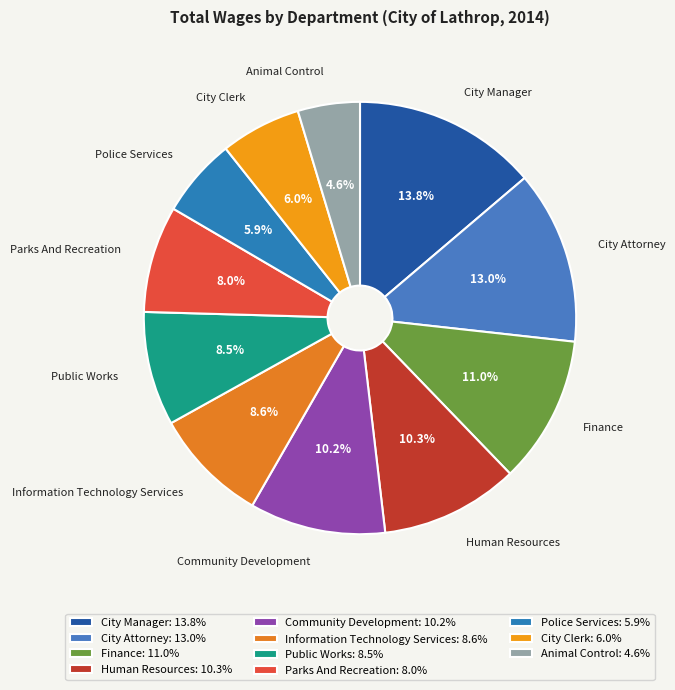

Does Information Technology Services account for over 50% of the chart?

No